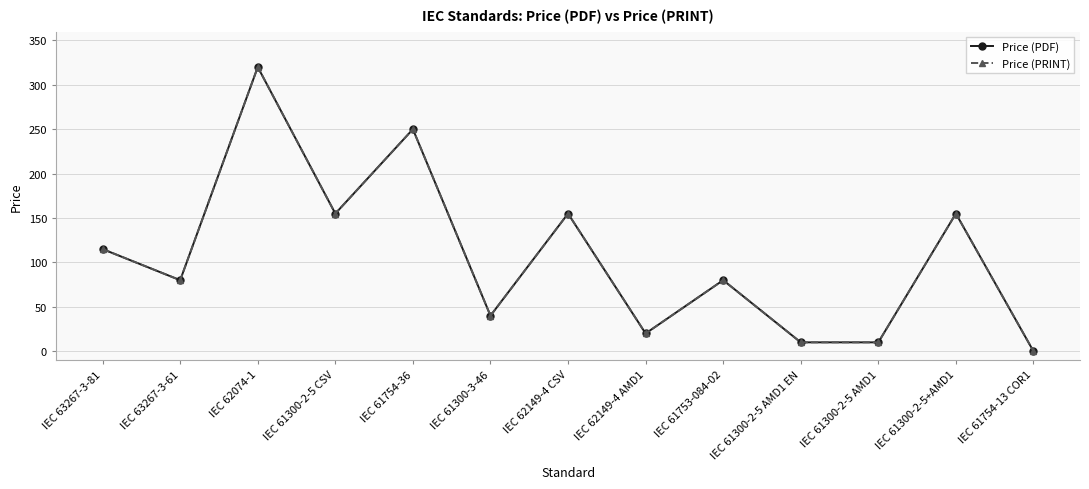

At which label does Price (PRINT) reach its peak?

IEC 62074-1